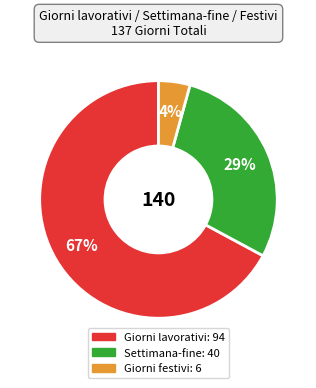

Do Giorni lavorativi and Giorni festivi together represent more than half of the pie?

Yes